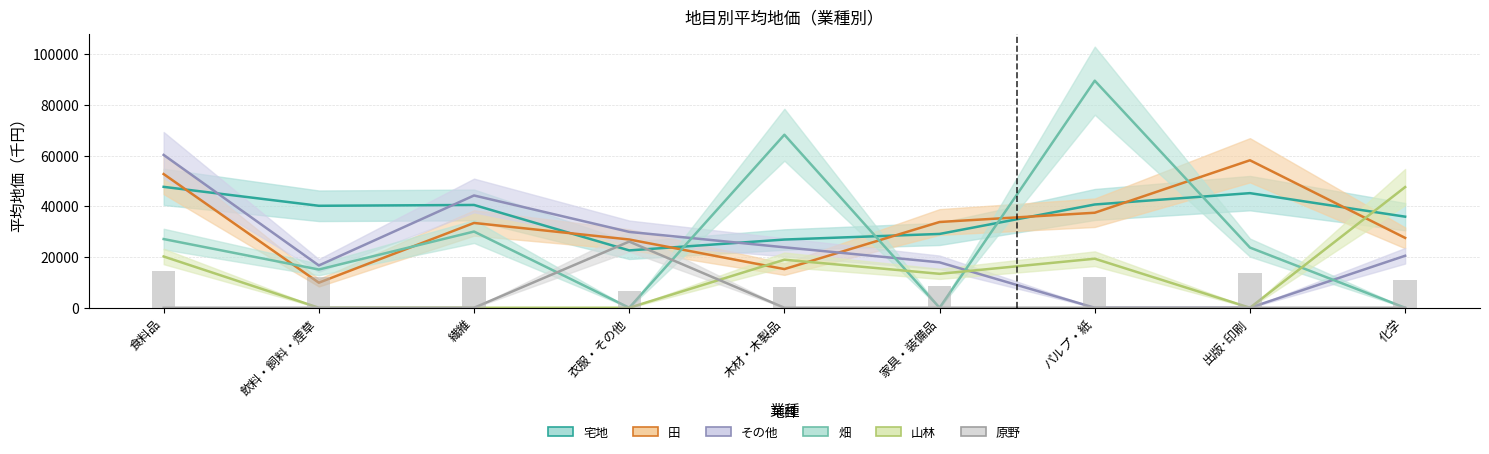

What is the sum of all 宅地 values?

328951